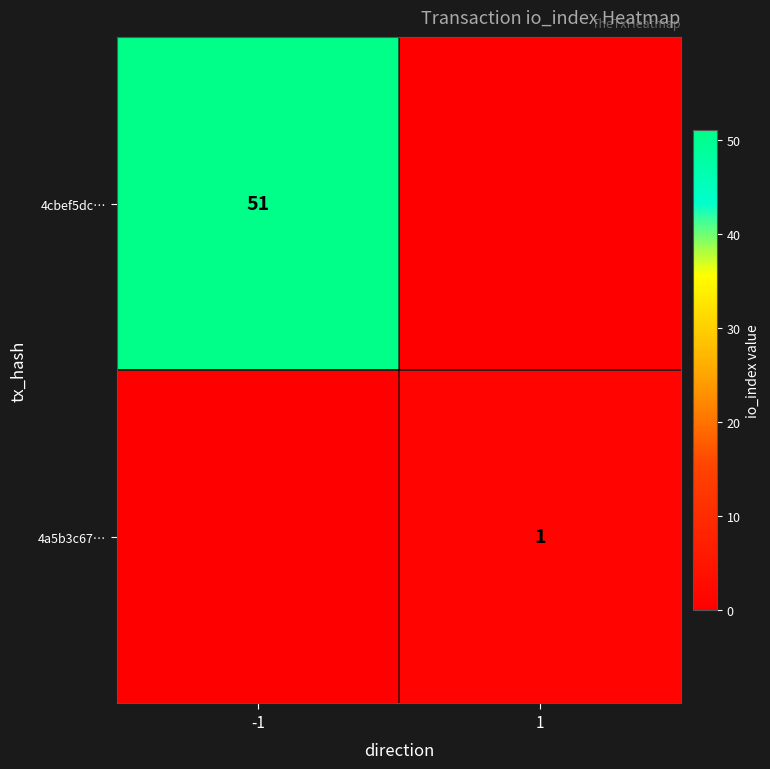

The 4cbef5dc… series shows 51 at -1. True or false?

True